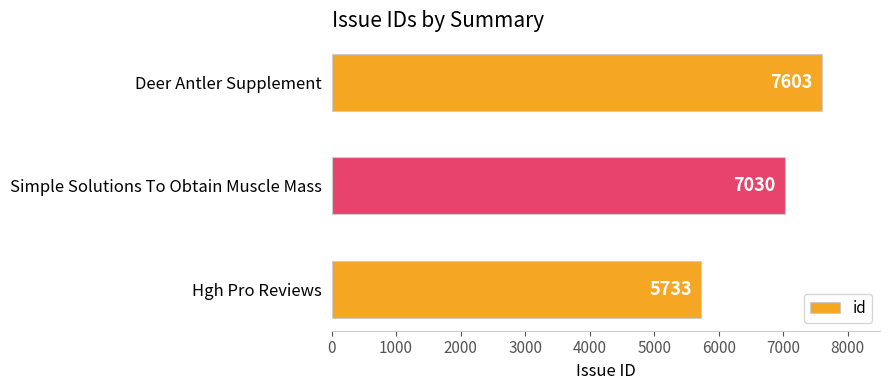

List the labels in order of value, smallest first.

Hgh Pro Reviews, Simple Solutions To Obtain Muscle Mass, Deer Antler Supplement